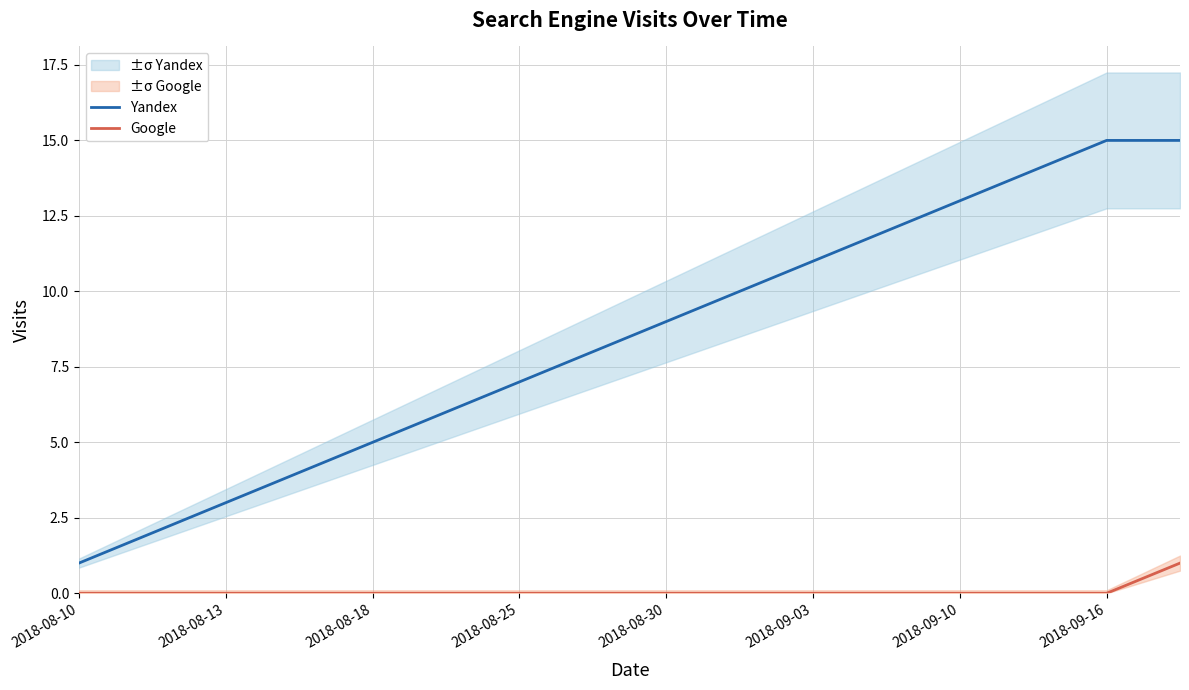

How many data points in Yandex are above 9?

7